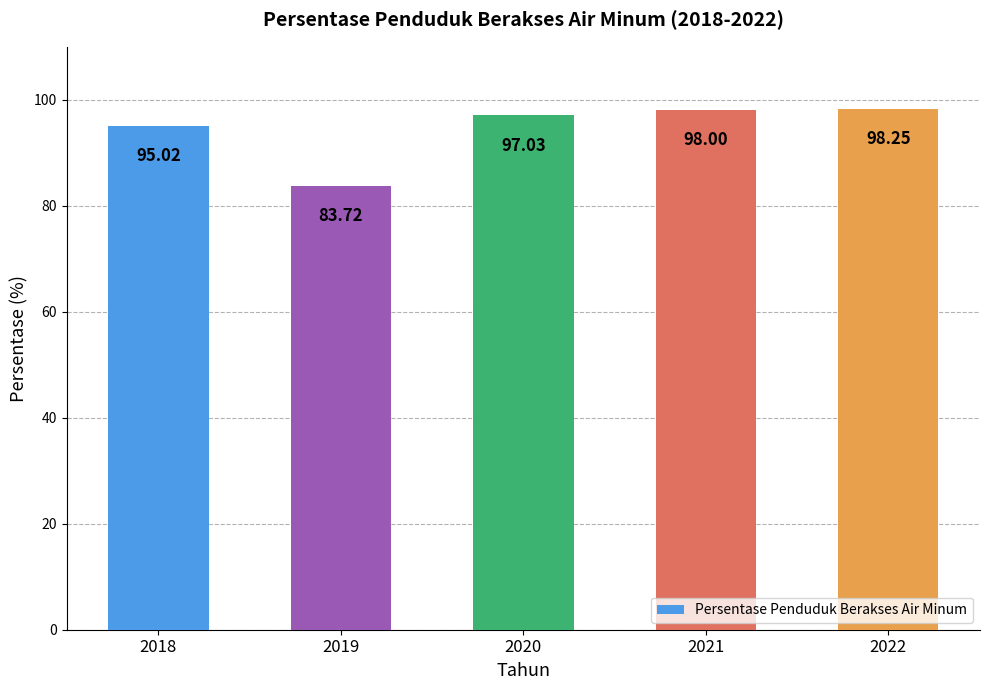

Count the number of data series in this chart.

1